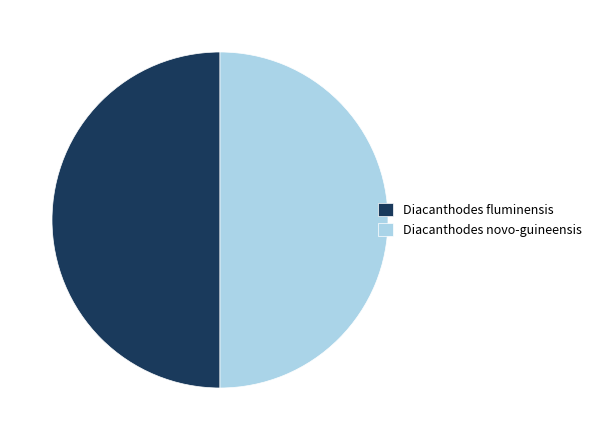

Combined, do Diacanthodes novo-guineensis and Diacanthodes fluminensis account for over 50%?

Yes